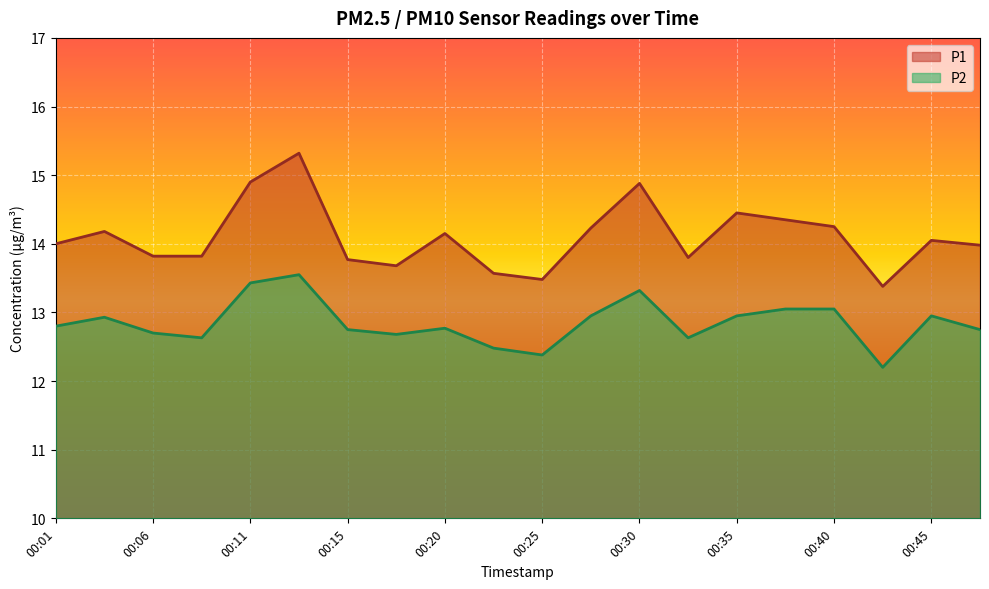

What are all the series names shown in the legend?

P1, P2